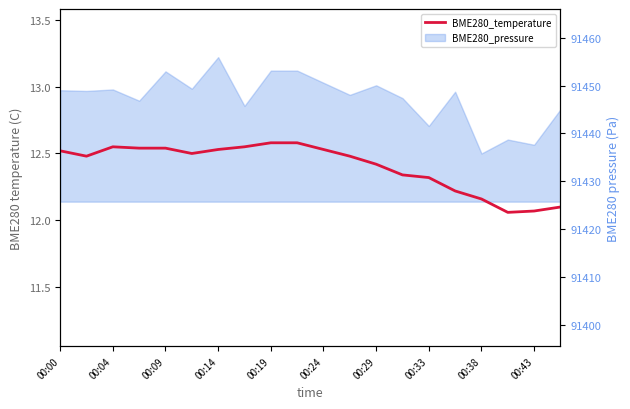

The chart shows a value of 12.5 at 00:24. True or false?

True